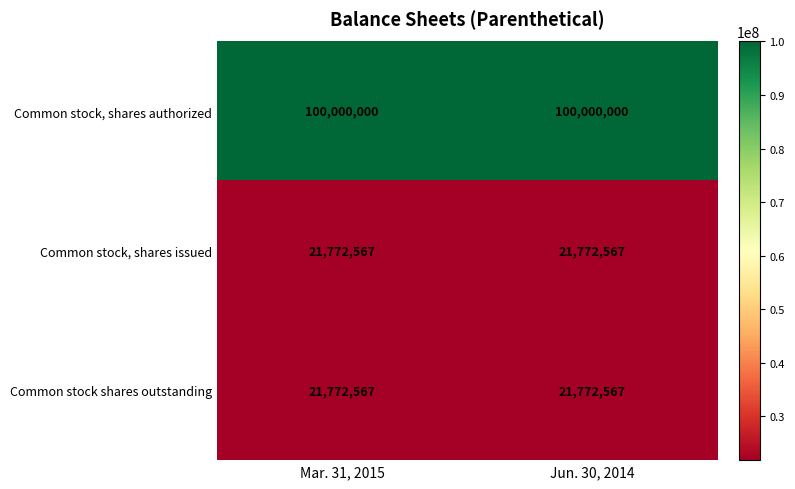

Count the number of data series in this chart.

3